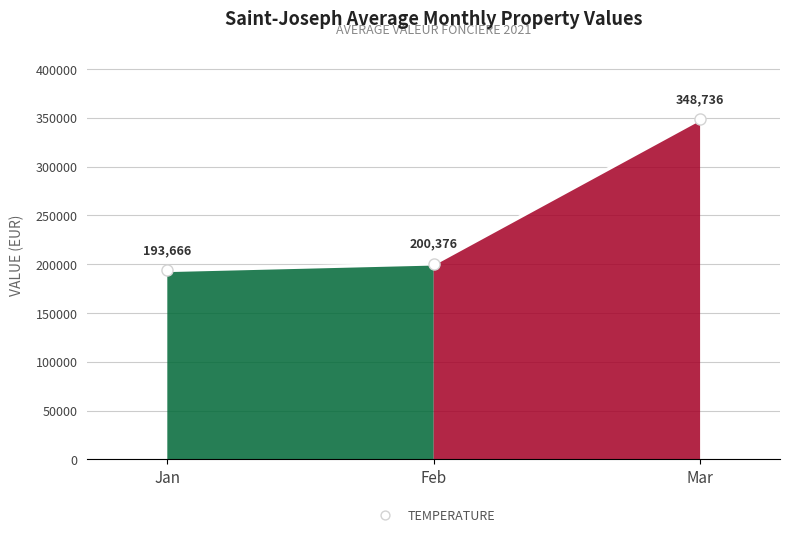

At which label is the value closest to 271201?

Feb